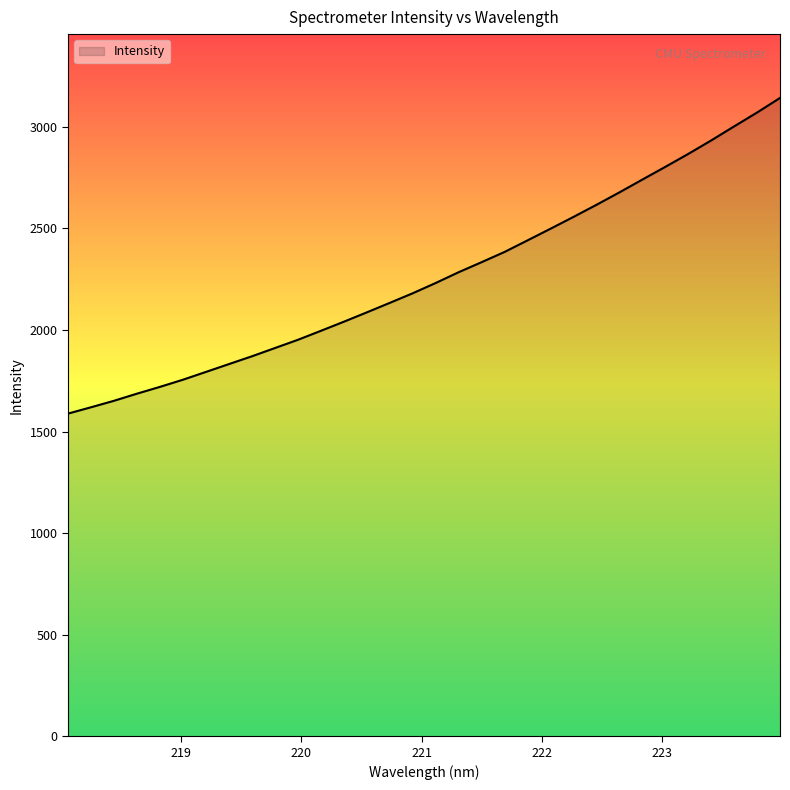

What is the difference between the maximum and minimum values?

1553.8